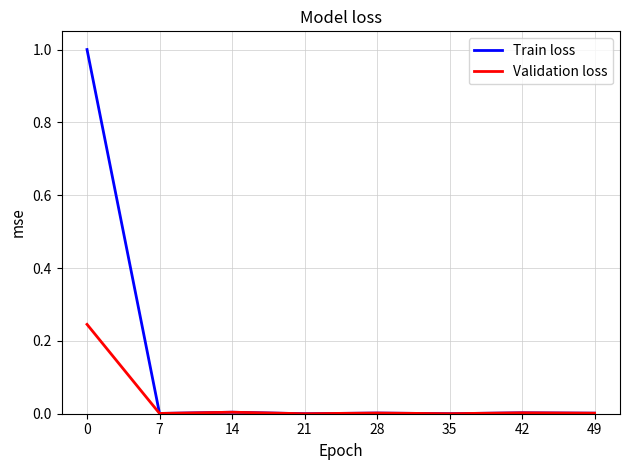

List the series in order of their peak value, highest first.

Train loss, Validation loss